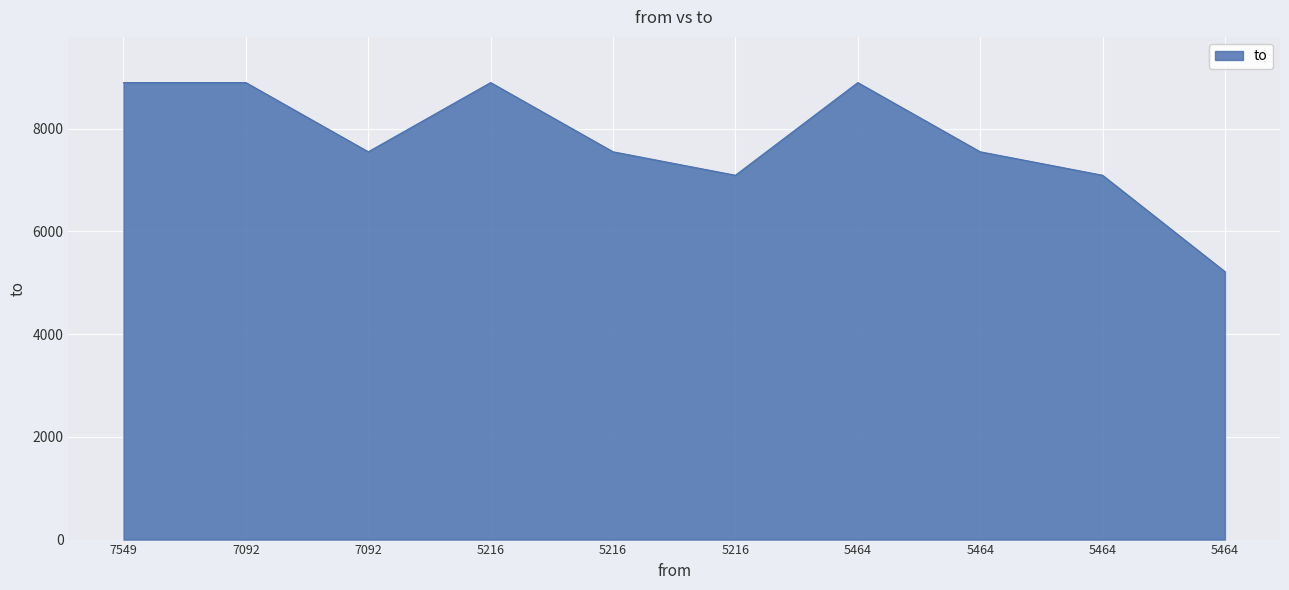

What is the sum of all values?

77631